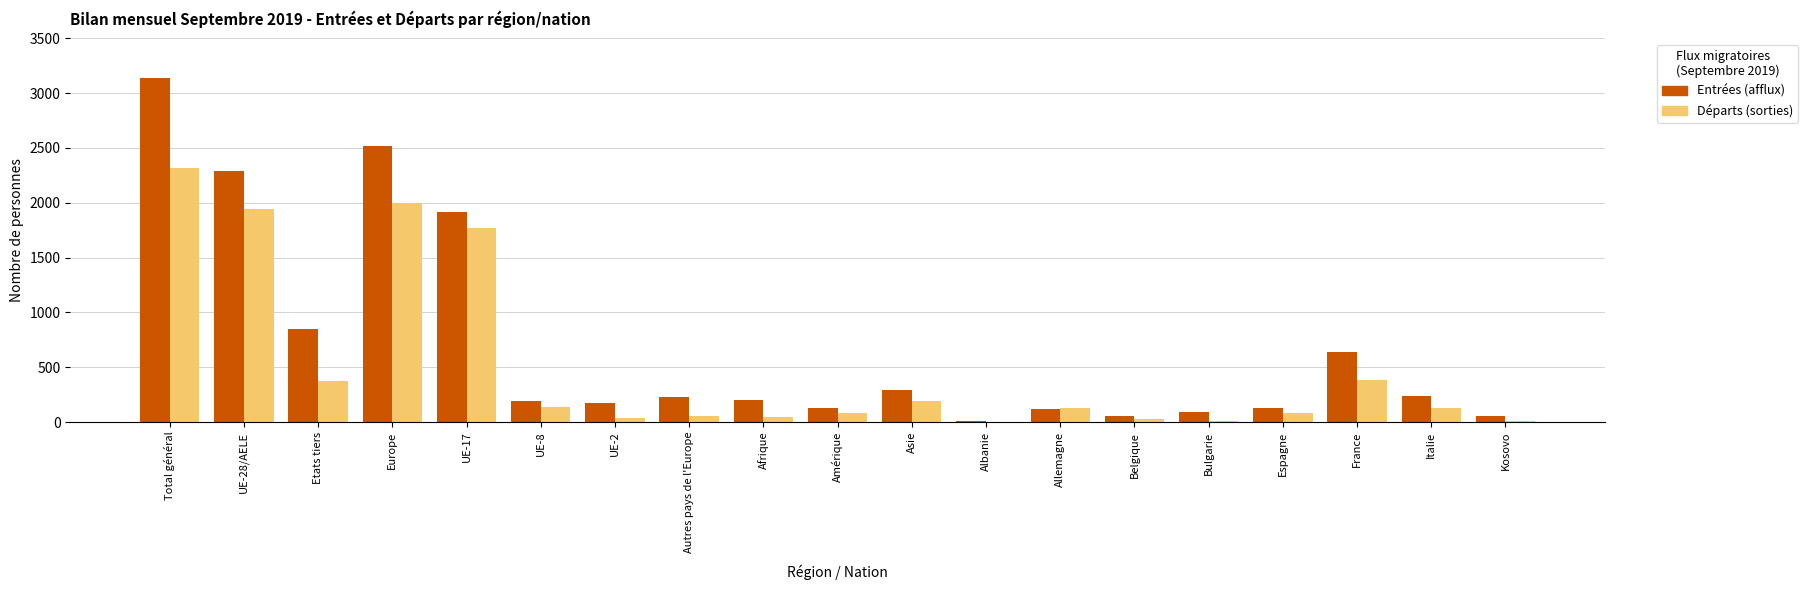

How many groups of bars are there?

19